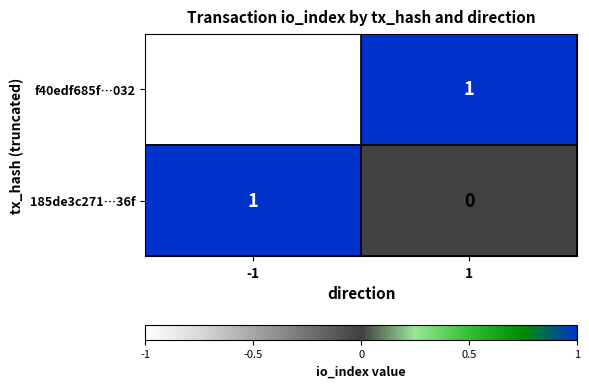

Between -1 and 1, which series saw the biggest shift?

f40edf685f…032